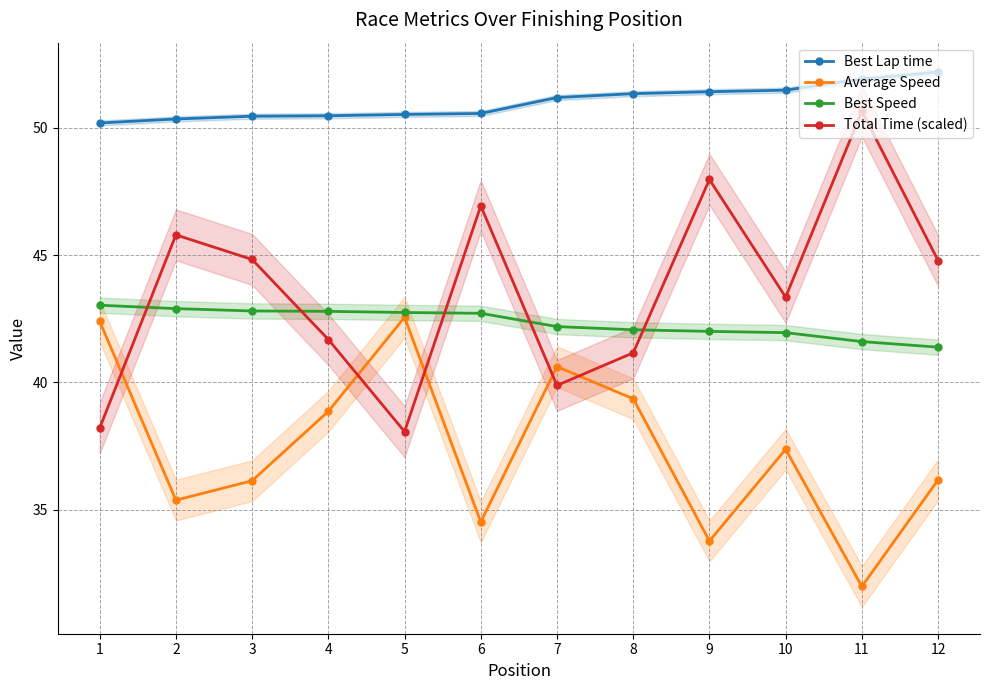

List the series in order of their peak value, highest first.

Best Lap time, Total Time (scaled), Best Speed, Average Speed